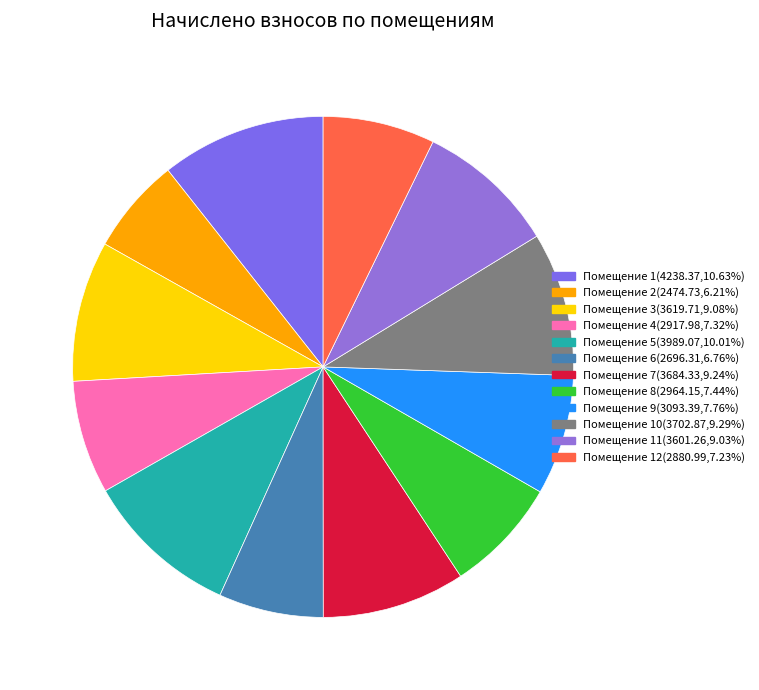

Rank the categories by value from highest to lowest.

1, 5, 10, 7, 3, 11, 9, 8, 4, 12, 6, 2